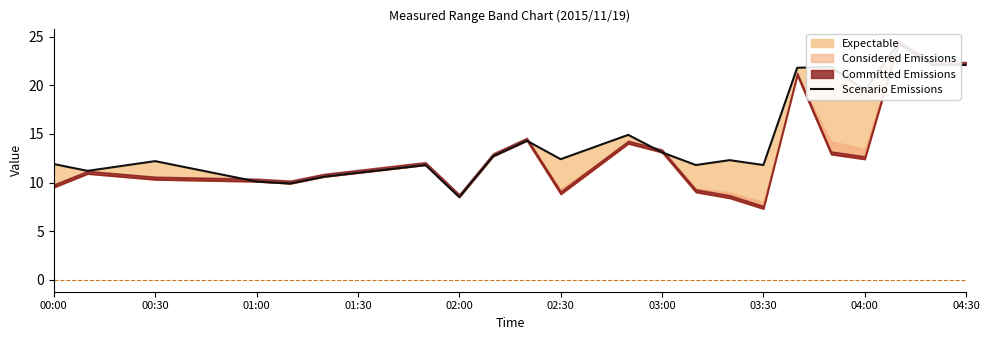

How many lines are shown in the chart?

1